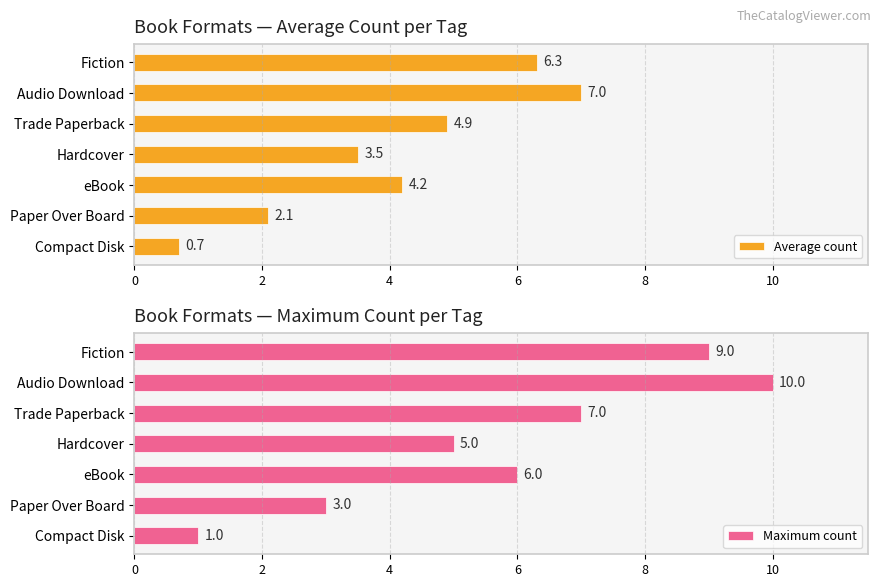

What is the sum of the Average count values at Fiction and Audio Download?

13.3